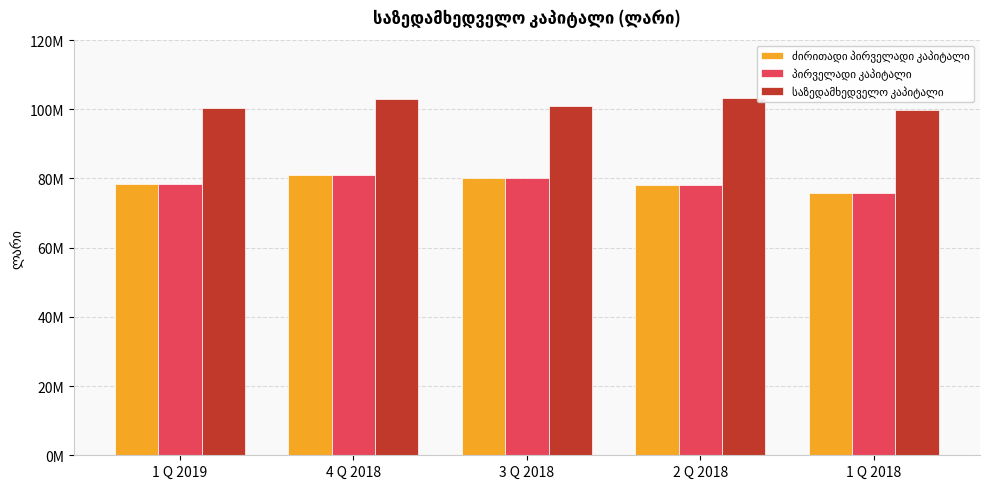

Which has a higher value, 4 Q 2018 or 3 Q 2018?

4 Q 2018